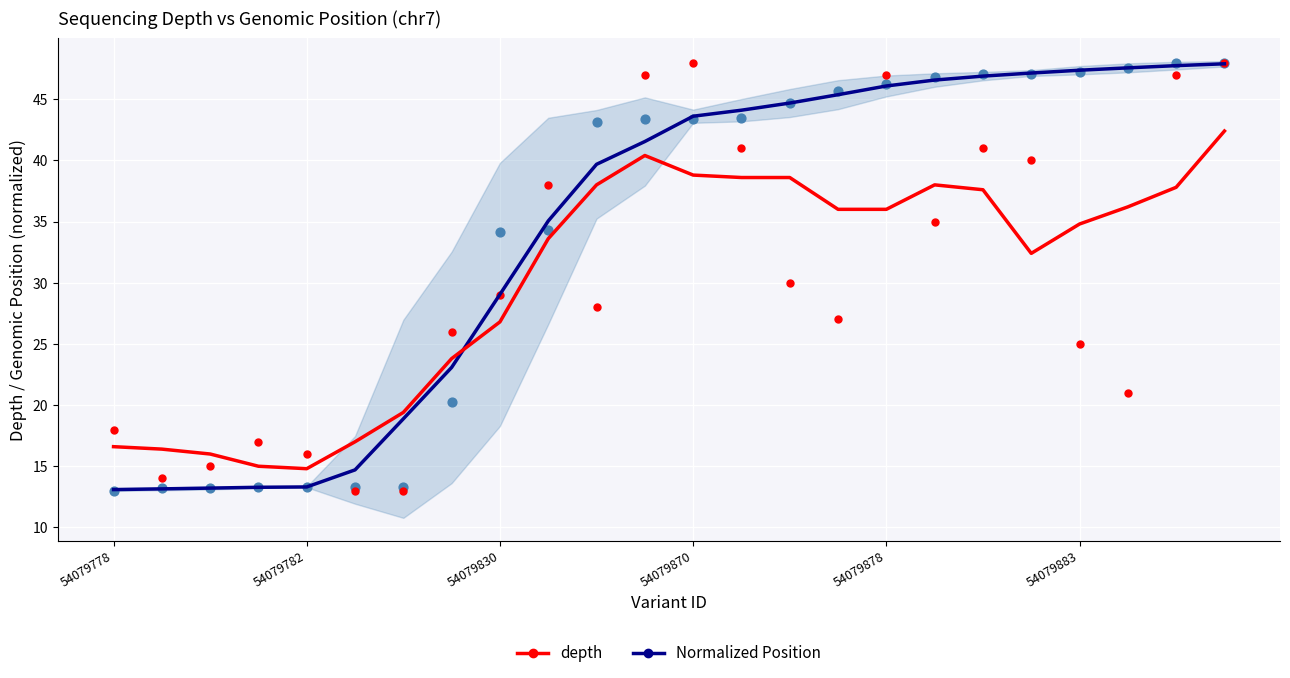

Which series reaches the maximum Y coordinate?

Normalized Position